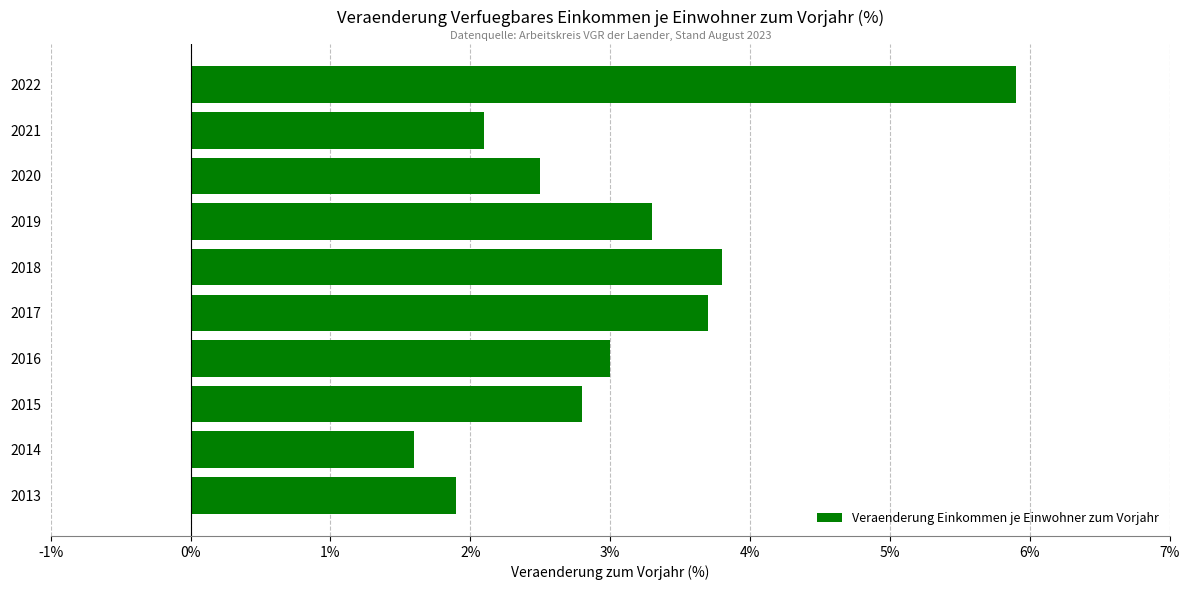

What is the difference between the maximum and minimum values?

4.3